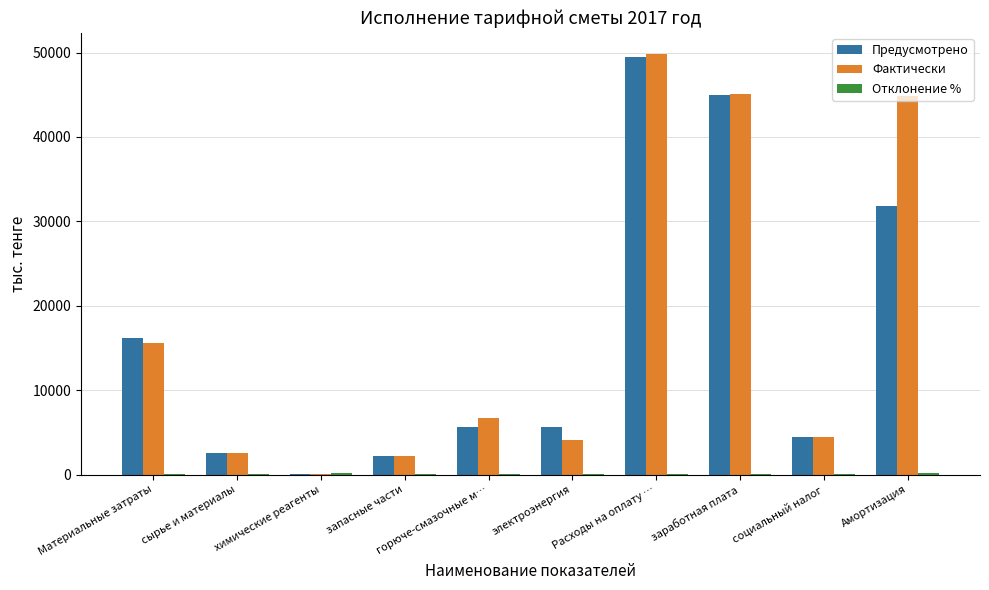

How many data points does each series have?

10